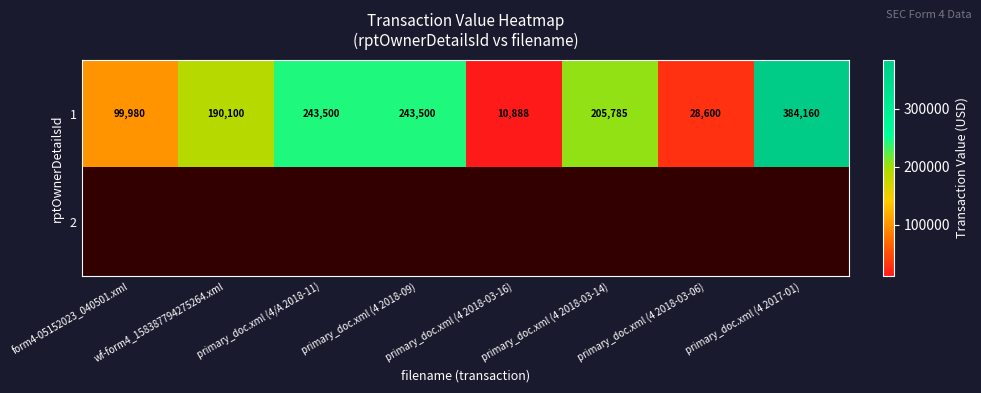

The value of 1 at form4-05152023_040501.xml is 147639.1. True or false?

False